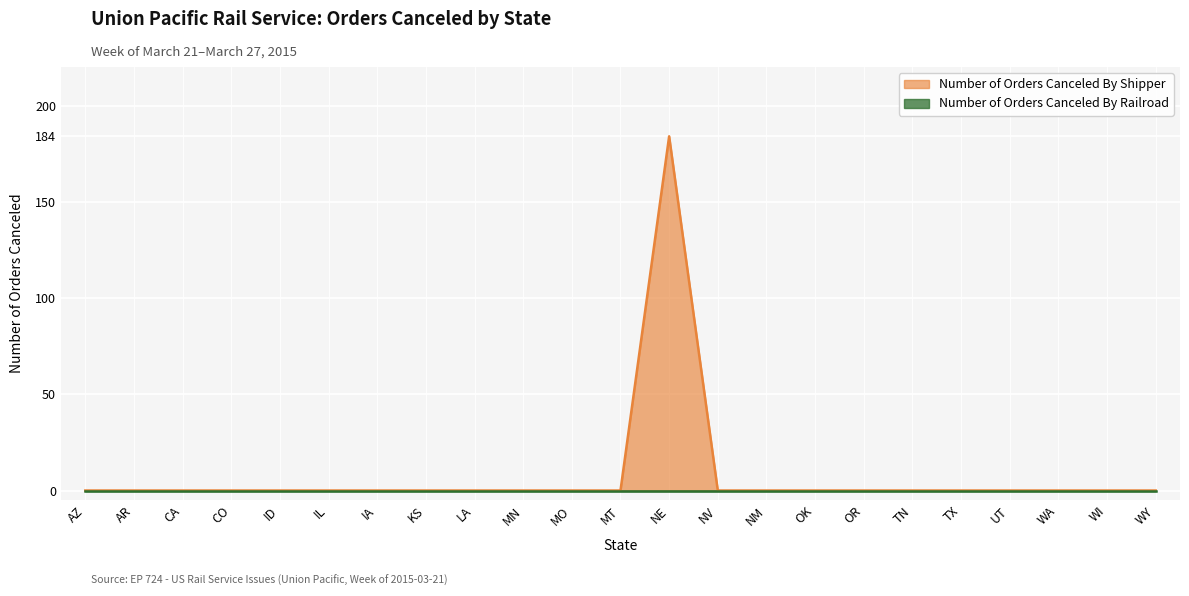

Reading left to right, list all the values displayed in this chart.

0	0	0	0	0	0	0	0	0	0	0	0	184	0	0	0	0	0	0	0	0	0	0